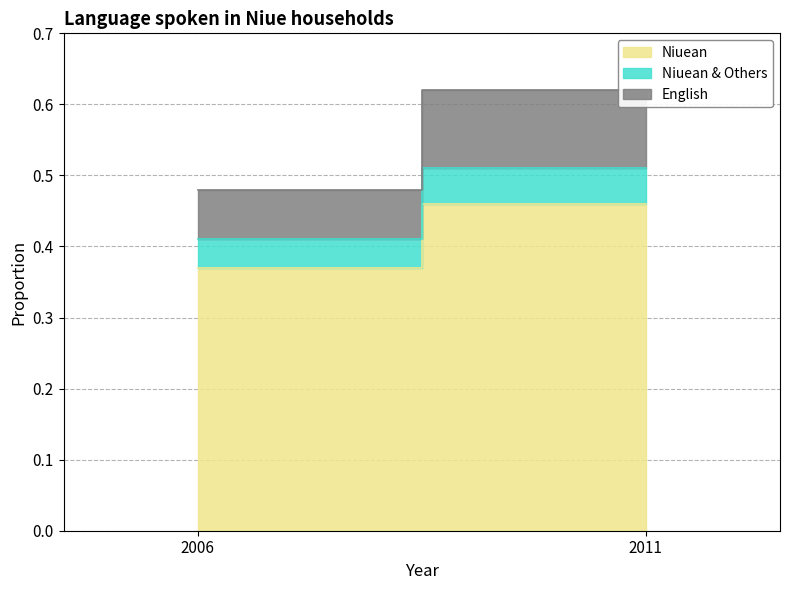

Is it true that Niuean & Others equals 0.1 at 2006?

False